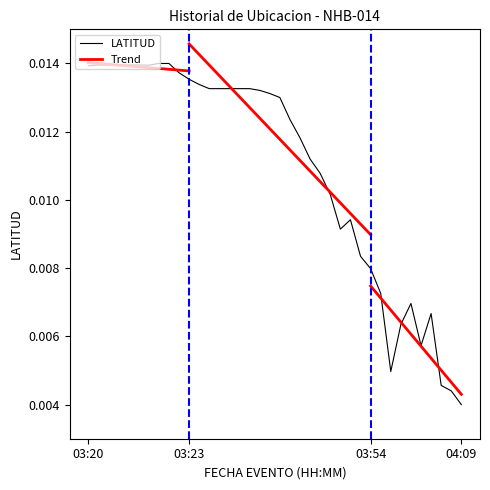

What is the label of the 4th point from the left?

03:20